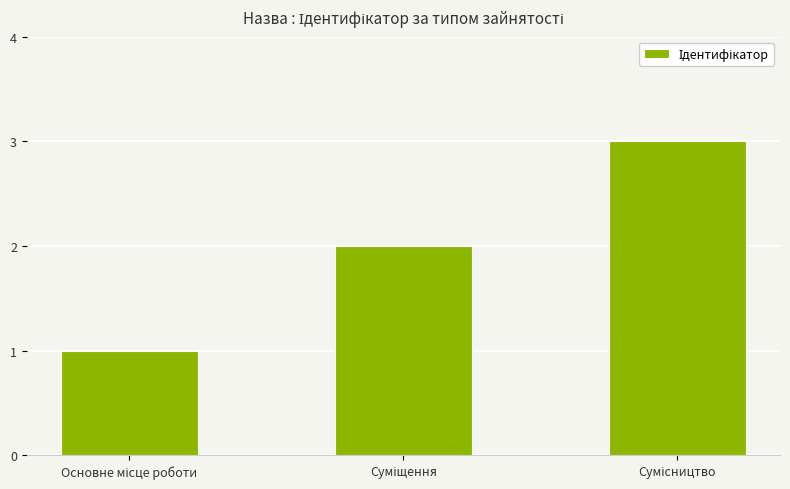

How many bars are there in total?

3